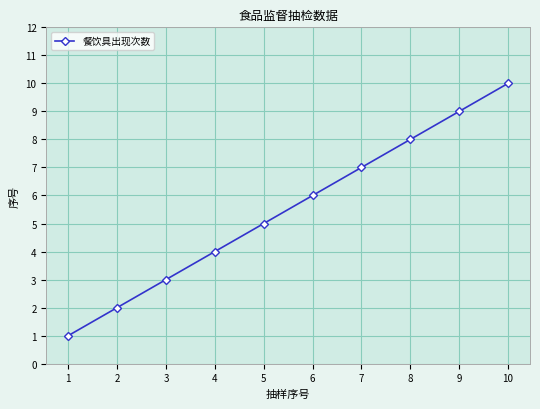

True or false: there are more than 0 points higher than both neighbors.

False